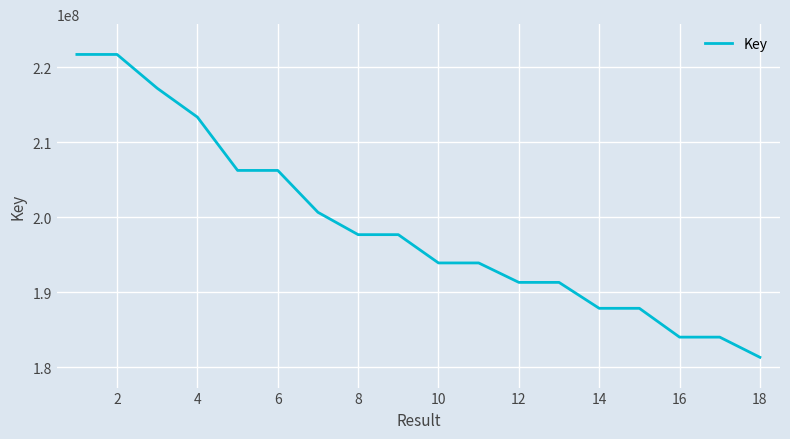

What is the minimum value shown in the chart?

181296500